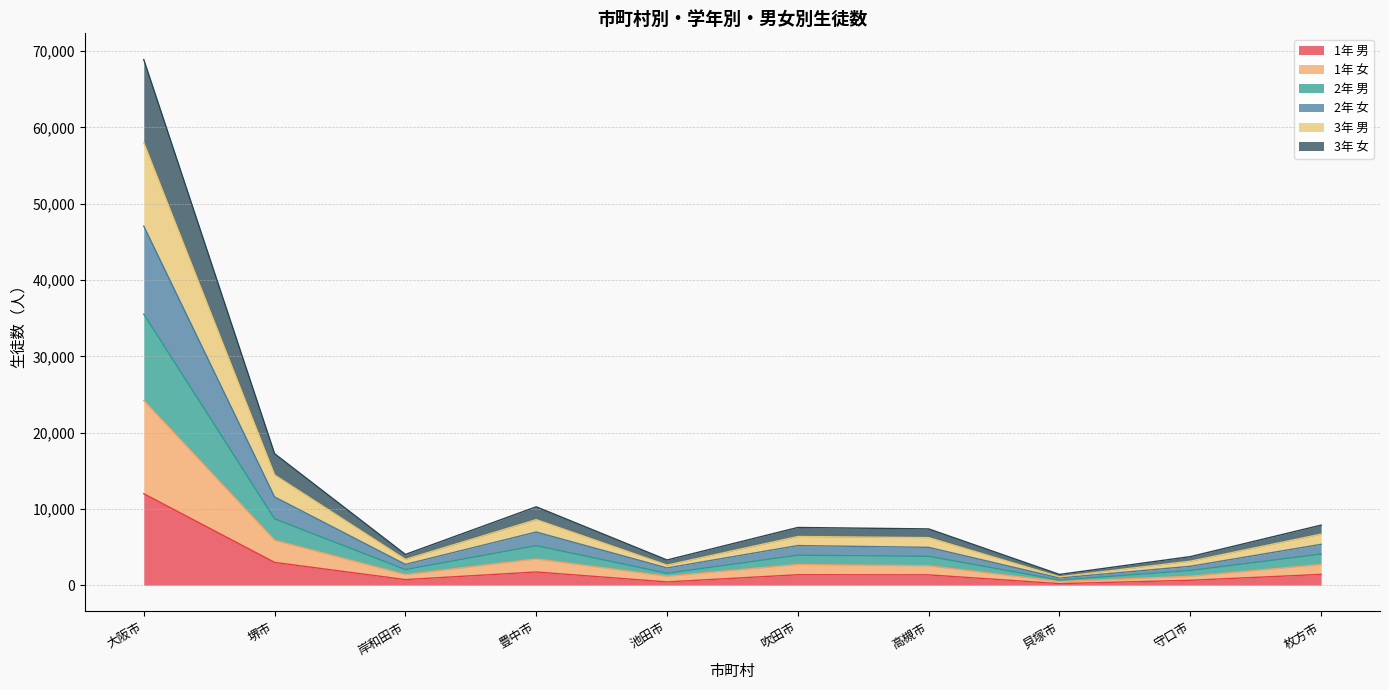

What are all the series names shown in the legend?

1年 男, 1年 女, 2年 男, 2年 女, 3年 男, 3年 女